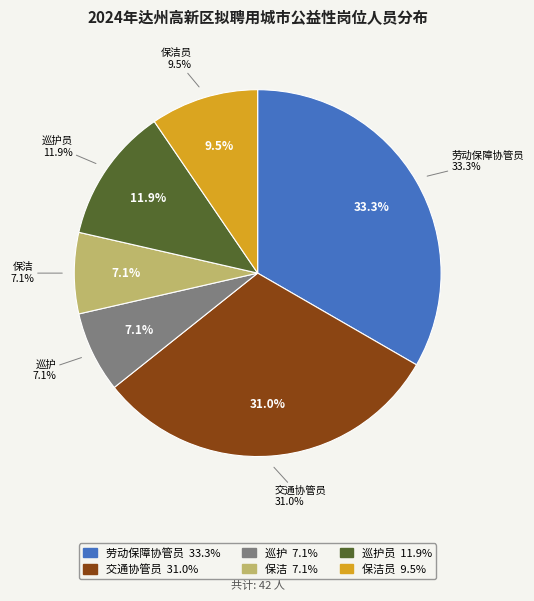

Rank the categories by value from lowest to highest.

巡护, 保洁, 保洁员, 巡护员, 交通协管员, 劳动保障协管员